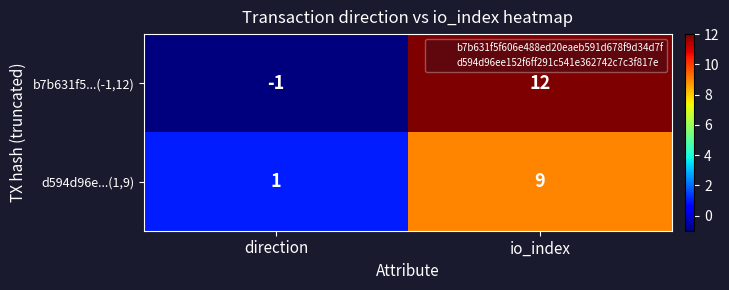

At which category does the chart reach its minimum across all series?

direction